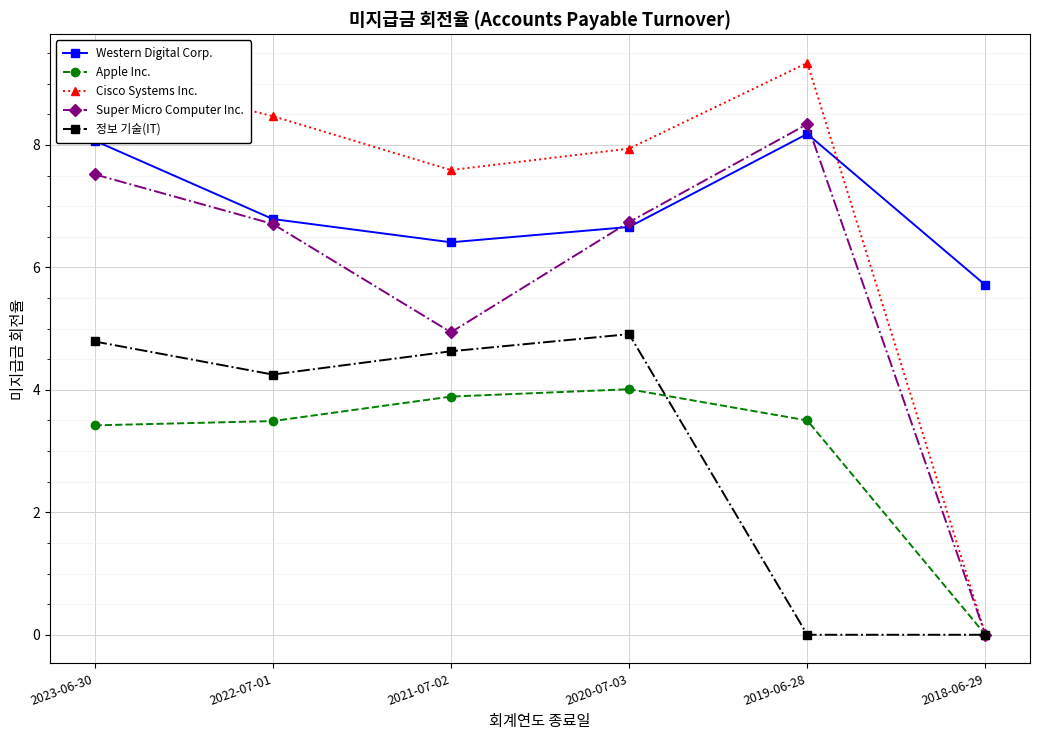

At which category is the sum across all series the highest?

2023-06-30